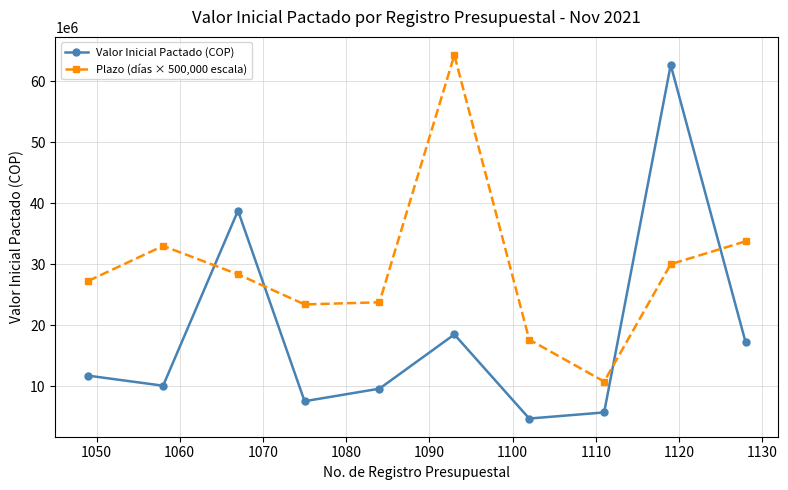

How many interior local peaks does the Valor Inicial Pactado (COP) series have?

3